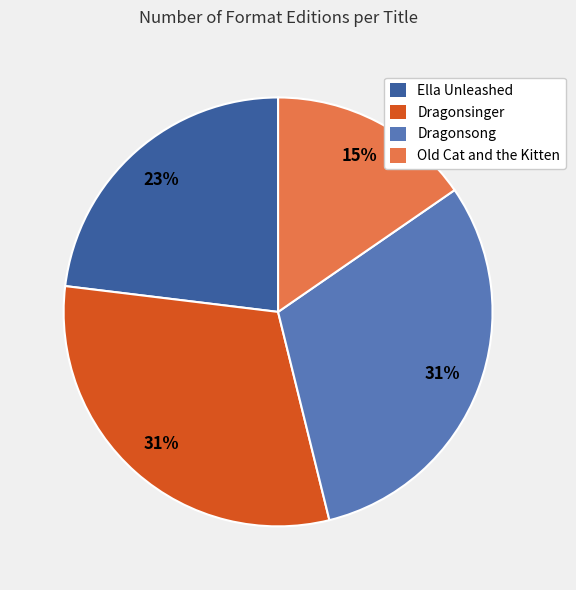

To the nearest percent, what percentage of the pie is Dragonsinger?

31%